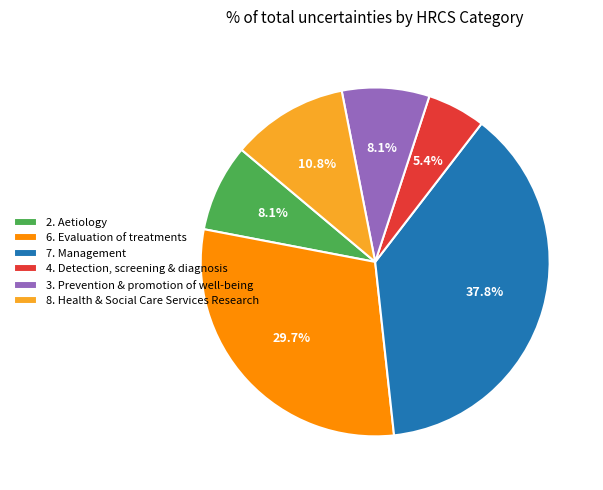

Does 7. Management represent more than half of the total?

No